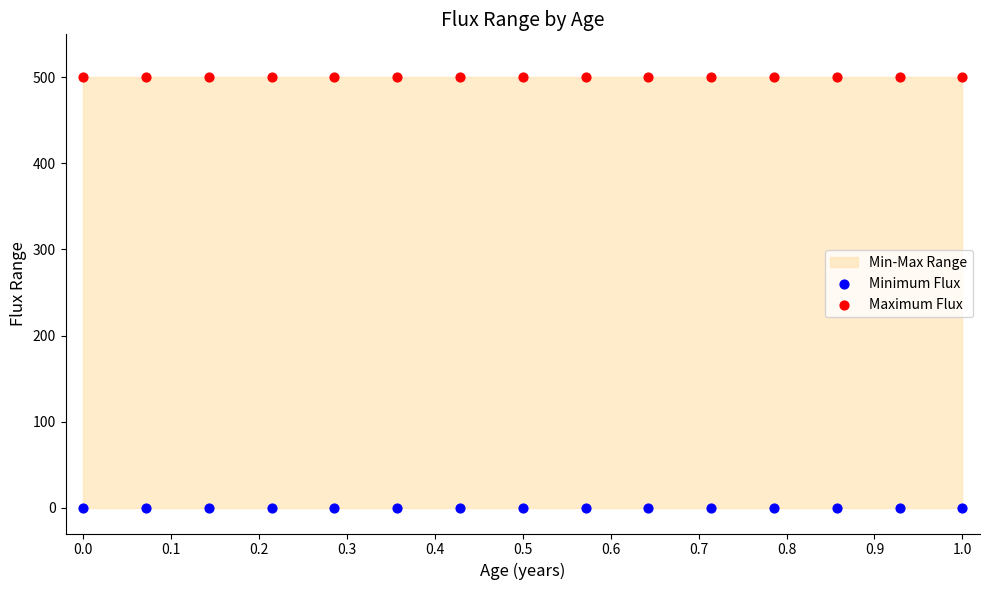

Which series contains the highest Y value?

Maximum Flux